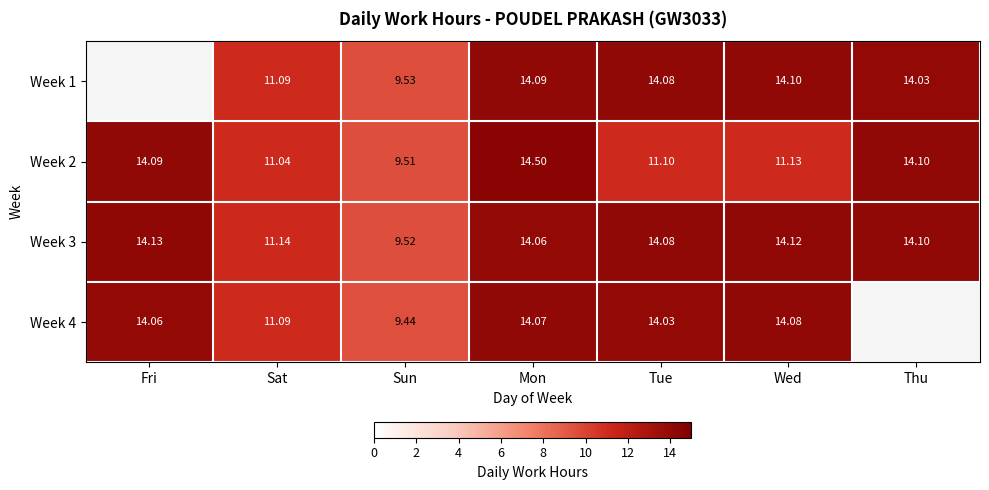

Which category has the lowest value across all series?

Fri